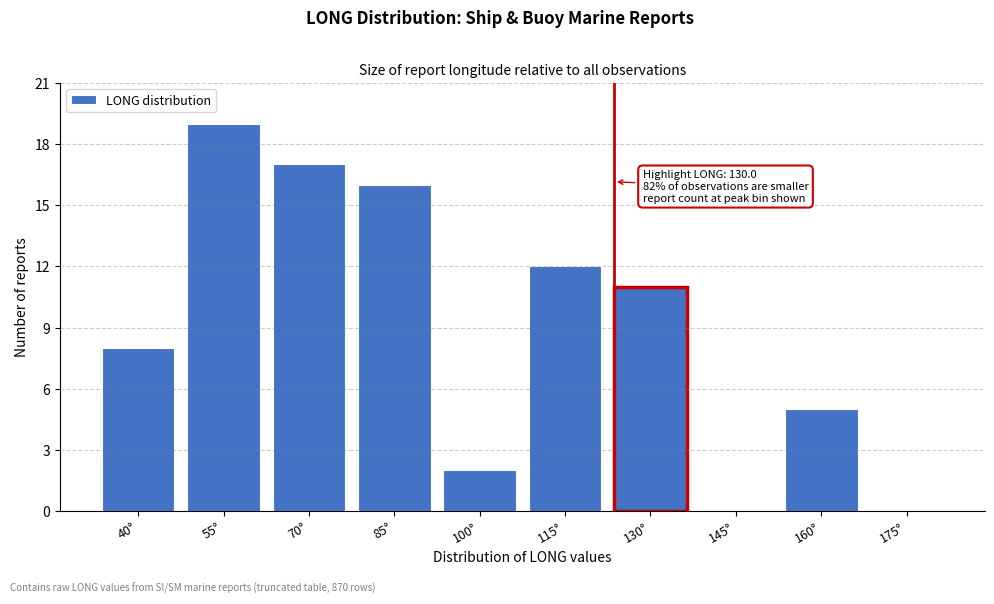

Reading left to right, extract all data points from this chart.

40°=8	55°=19	70°=17	85°=16	100°=2	115°=12	130°=11	145°=0	160°=5	175°=0